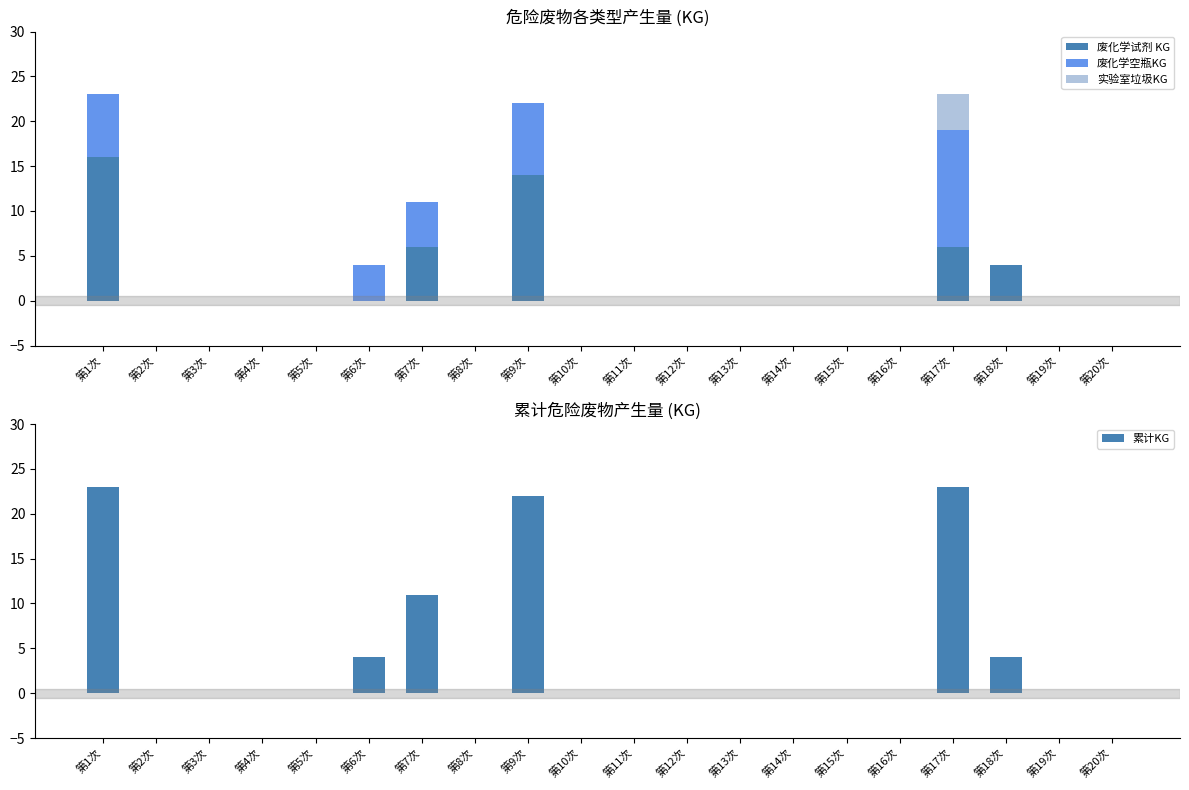

True or false: 废化学试剂 KG has a value of 6 at 第10次.

False